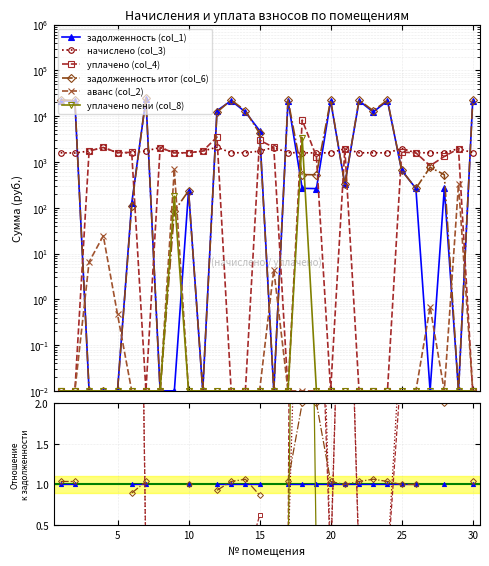

What are all the series names shown in the legend?

задолженность (col_1), начислено (col_3), уплачено (col_4), задолженность итог (col_6), аванс (col_2), уплачено пени (col_8)